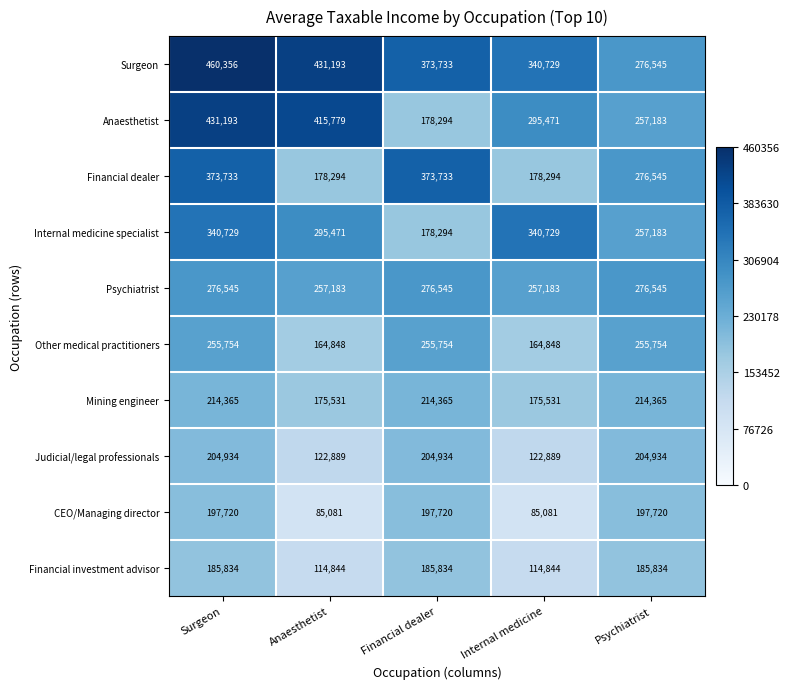

True or false: Psychiatrist has a value of 276545 at Psychiatrist.

True